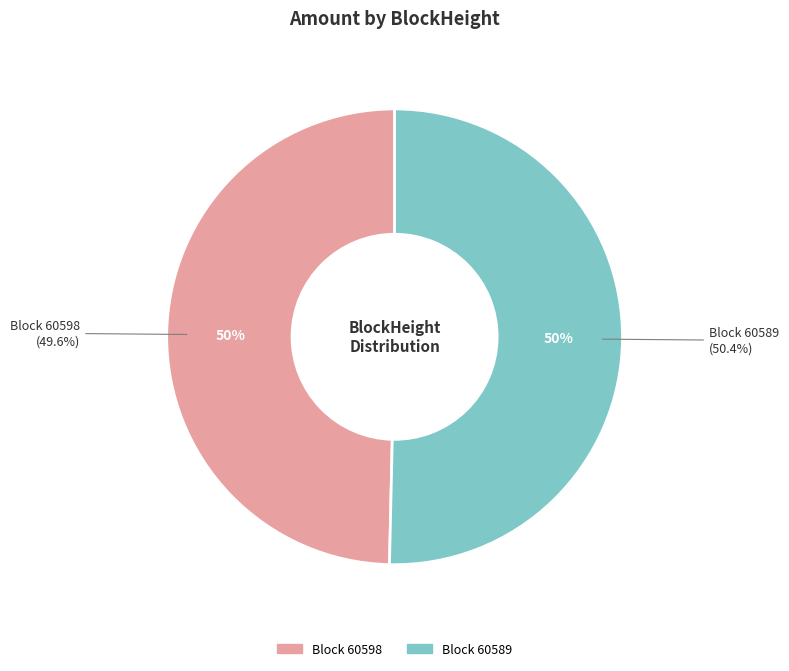

Rank the categories by value from lowest to highest.

60598, 60589